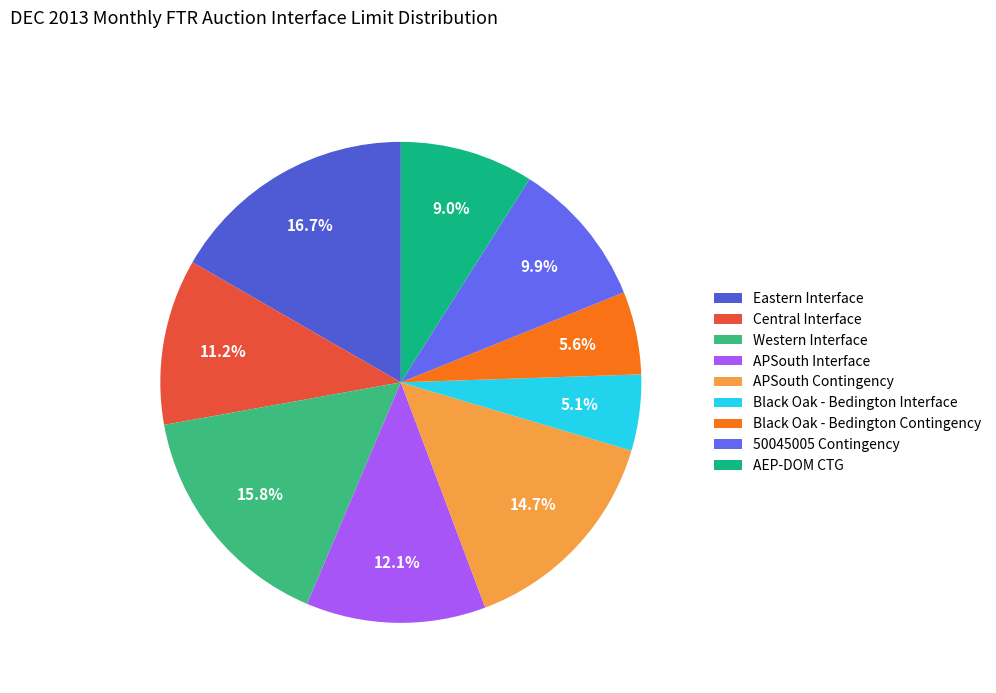

Does any single category account for the majority?

No